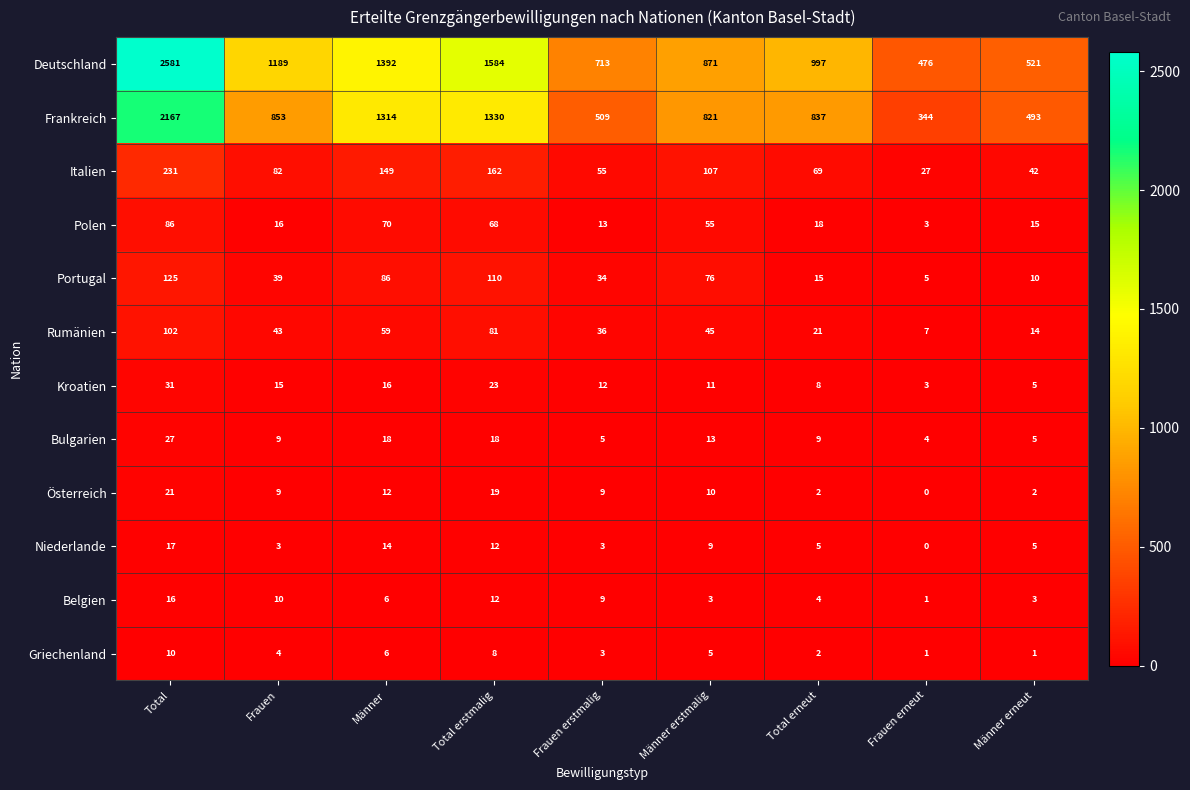

Which series has the largest total across all categories?

Deutschland